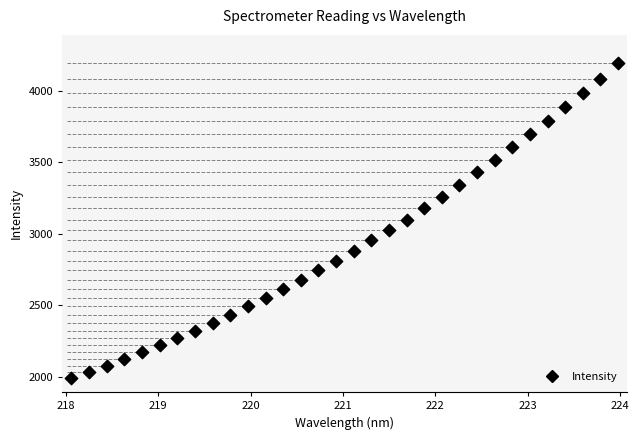

What is the range of Y values (max minus min)?

2199.3